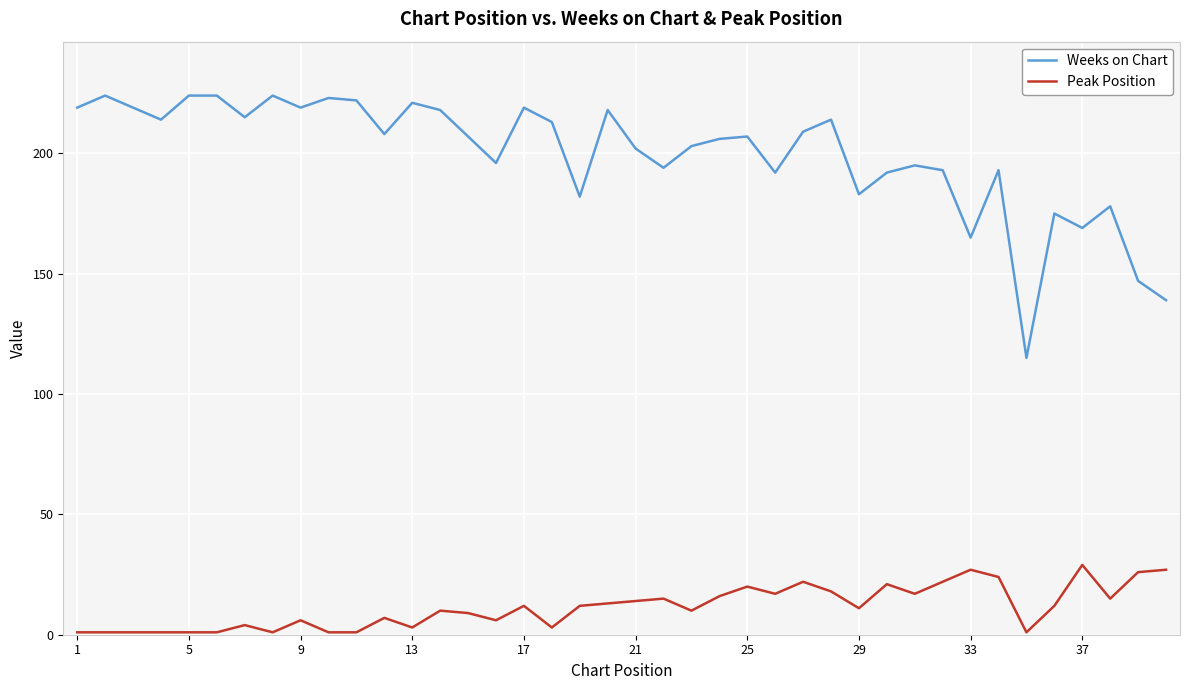

True or false: Weeks on Chart has more than 0 interior local peaks.

True